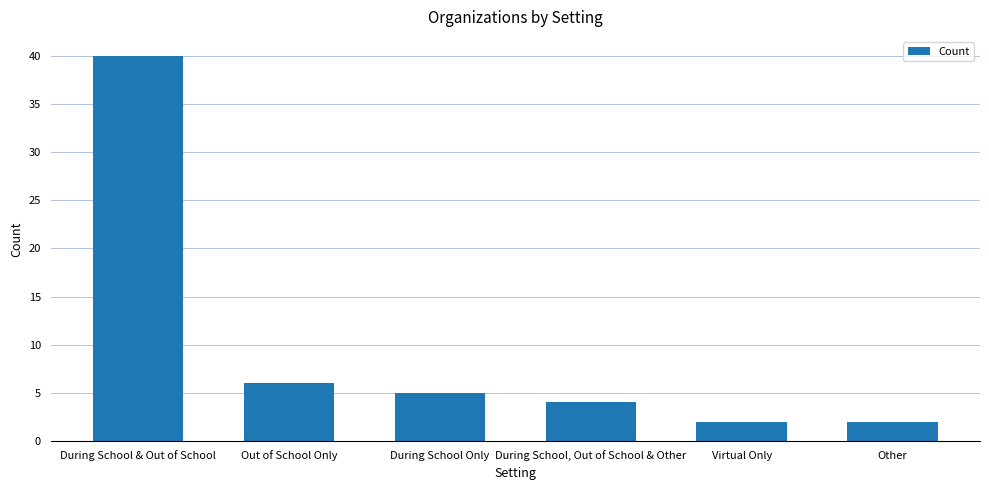

The chart shows a value of 8 at Out of School Only. True or false?

False